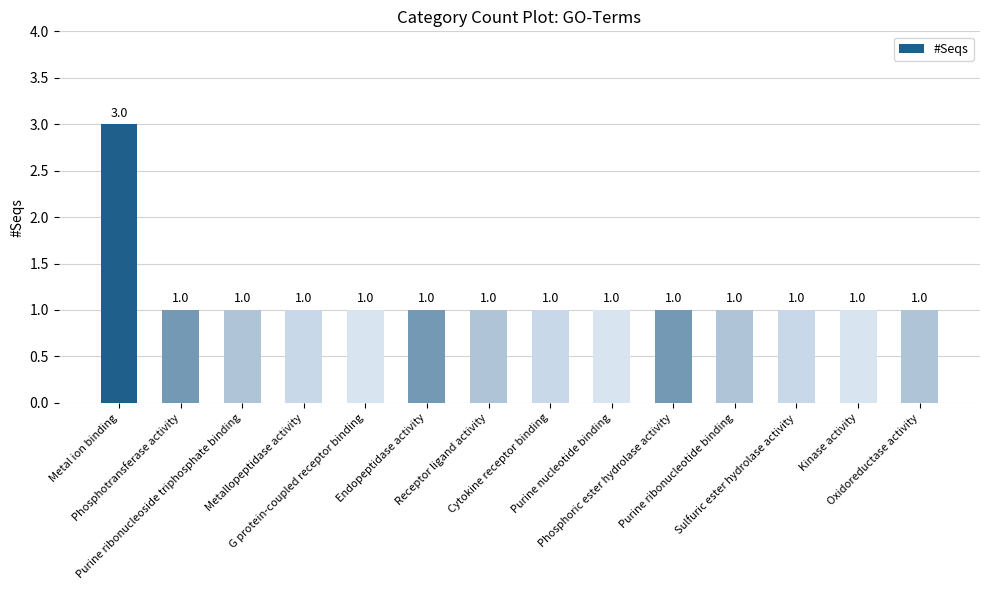

What is the sum of all values?

16